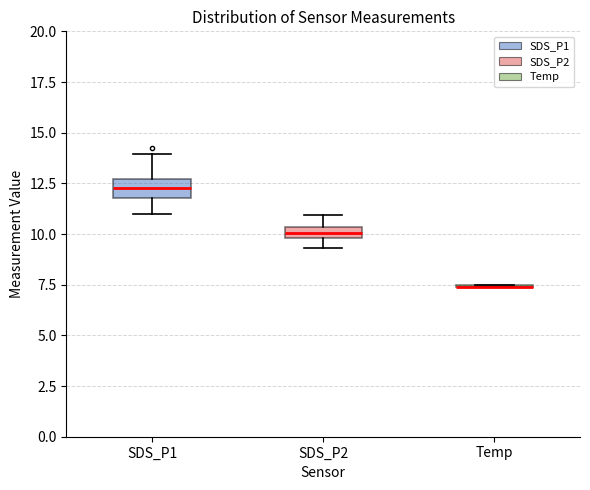

Where is the lower edge of the box for SDS_P1 on the y-axis? The values are not printed on the chart, so give them approximately, as read against the axis.

12.0